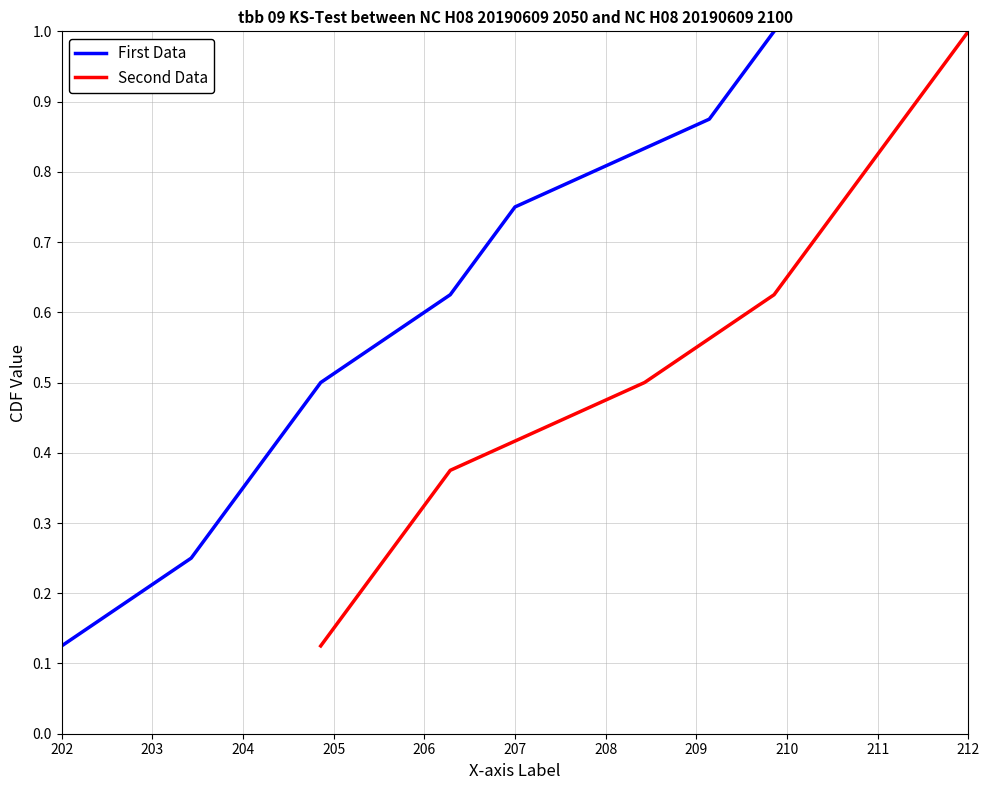

Which series has the largest total across all categories?

First Data